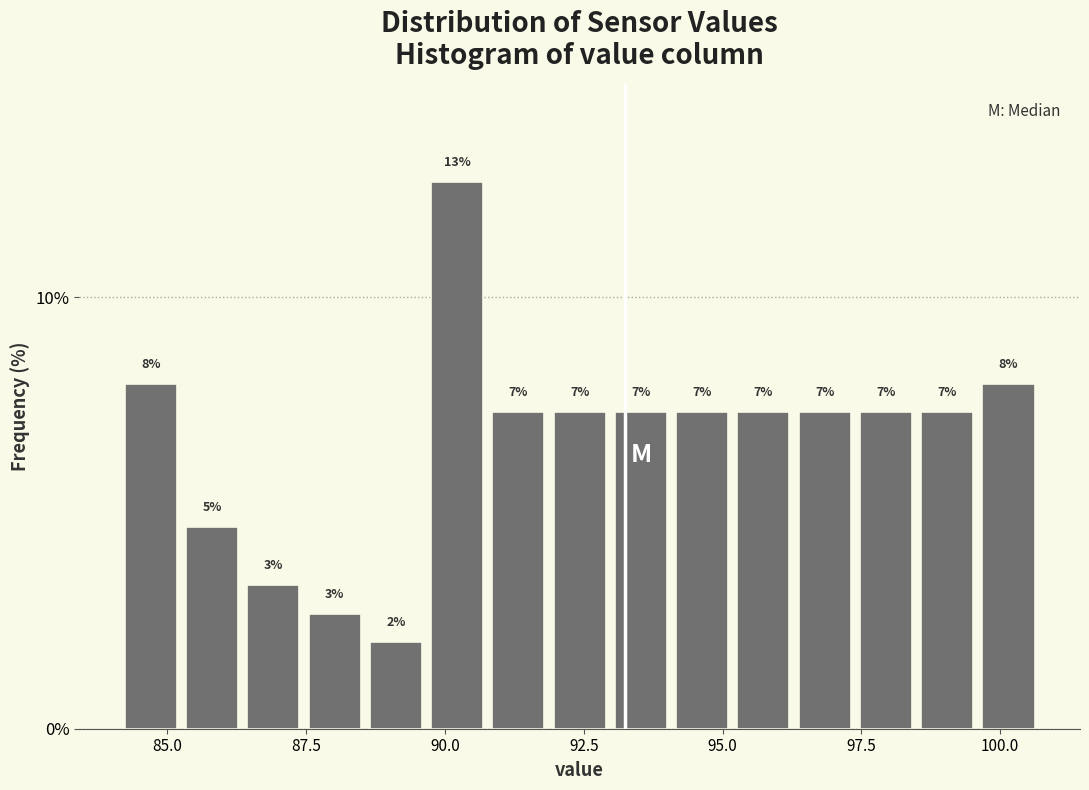

Read against the x-axis, roughly where is the centre of the tallest bar?

90.0